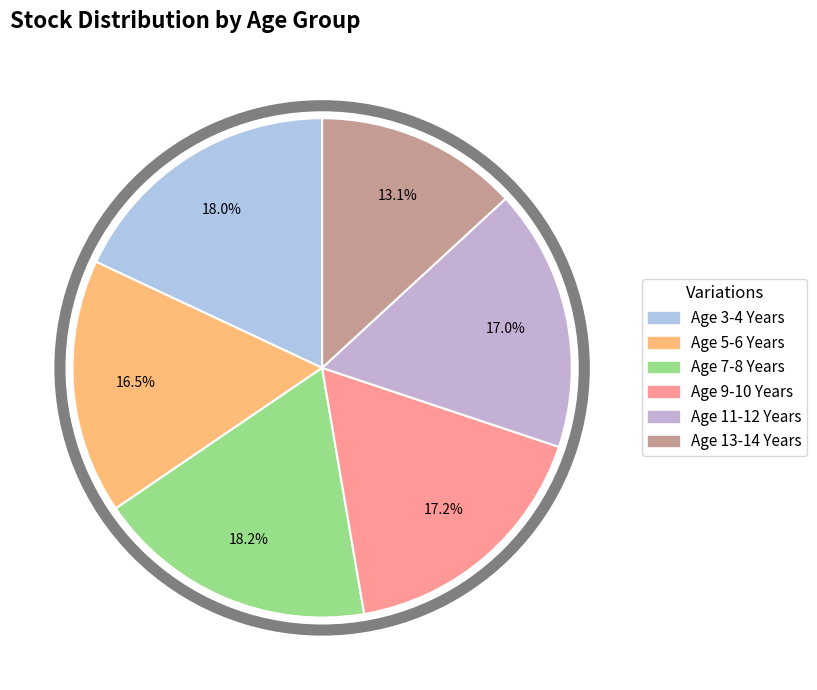

Count the number of slices in the pie.

6